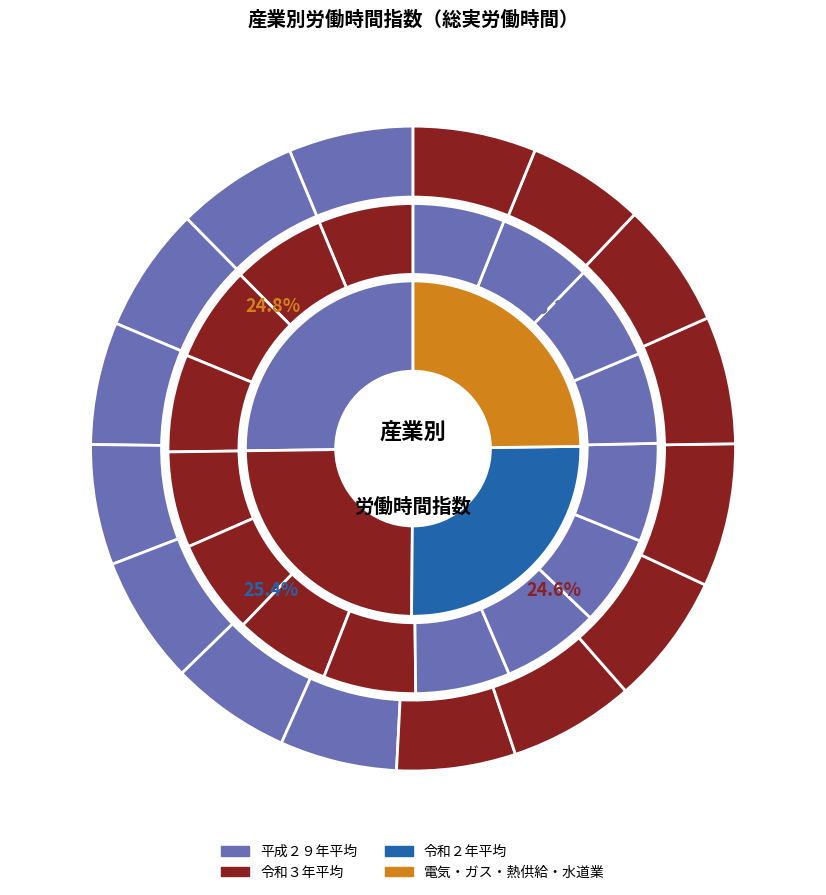

What percentage do 学術研究，専門・技術サービス業 and 宿泊業，飲食サービス業 together represent?

12.9%